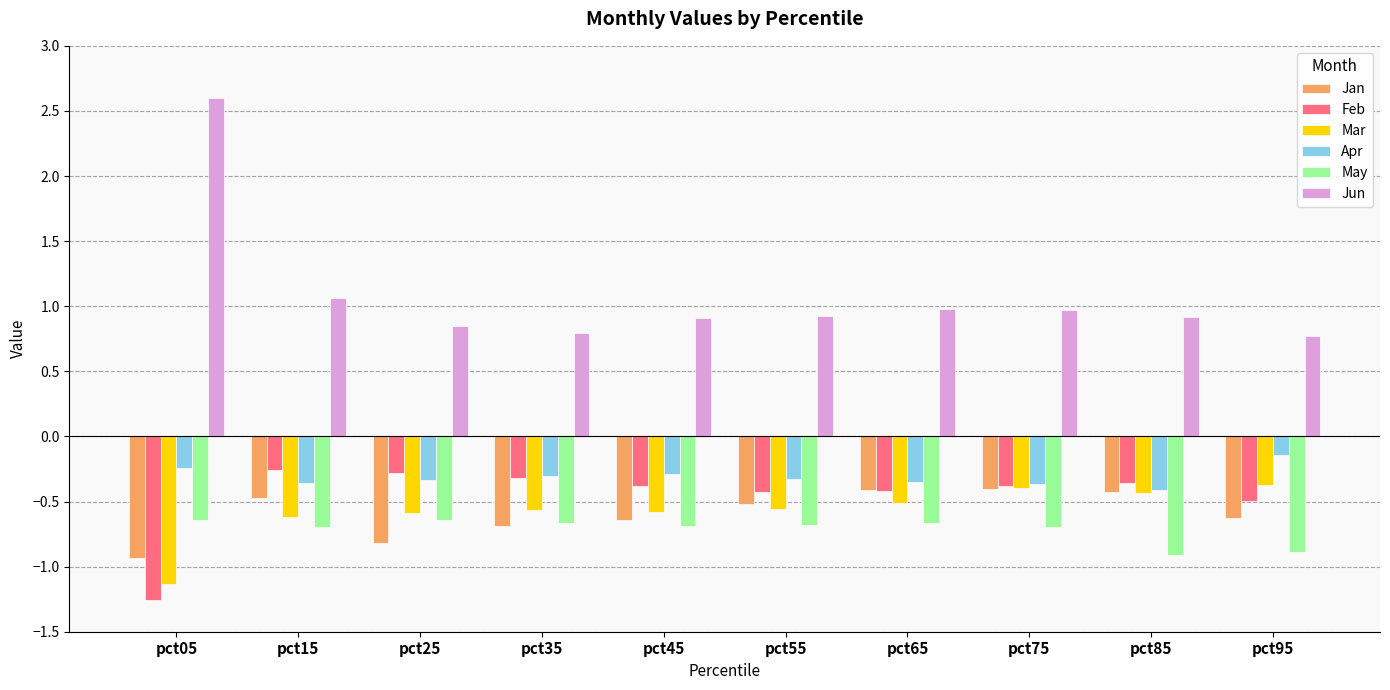

Is the value of Jan at pct25 greater than the value of Feb at pct95?

No